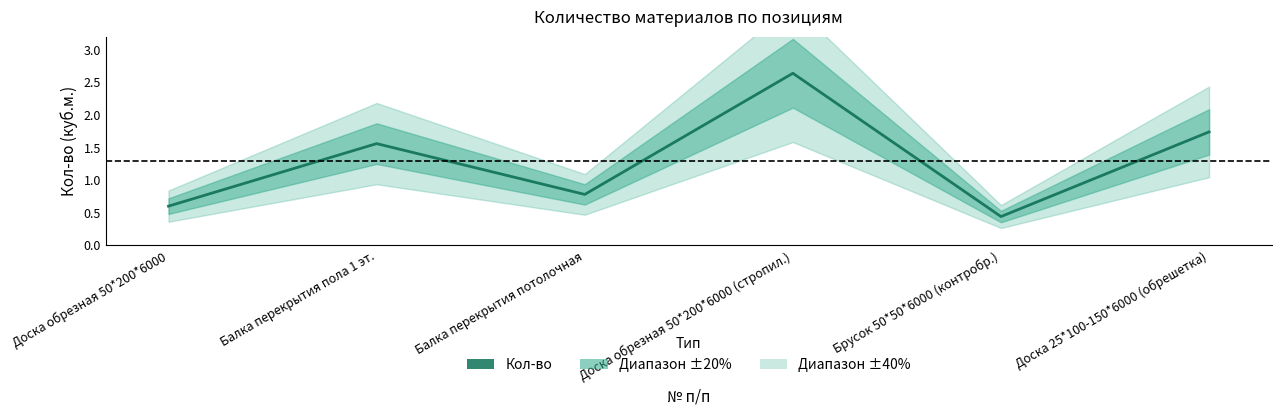

Reading left to right, transcribe all the data shown in this chart.

0.6	1.6	0.8	2.6	0.4	1.7